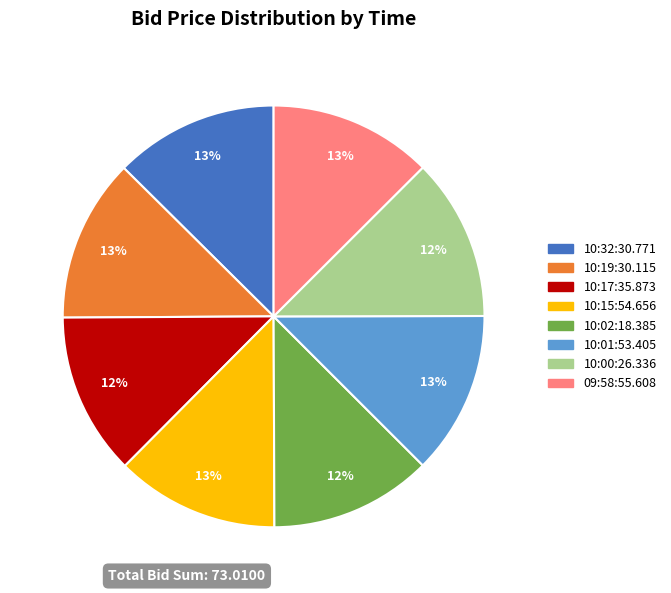

Is there any slice that represents more than half of the pie?

No